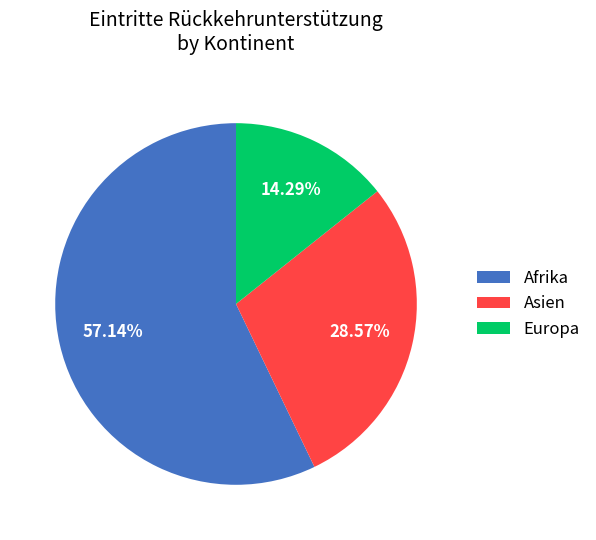

Does any single category account for the majority?

Yes